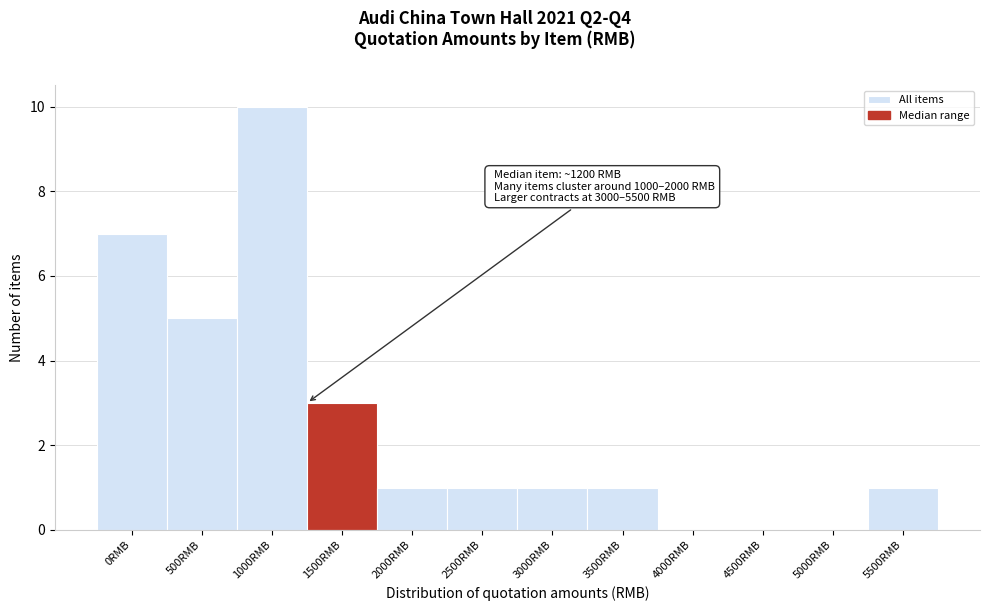

Reading left to right, transcribe all the data shown in this chart.

0RMB=7	500RMB=5	1000RMB=10	1500RMB=3	2000RMB=1	2500RMB=1	3000RMB=1	3500RMB=1	4000RMB=0	4500RMB=0	5000RMB=0	5500RMB=1